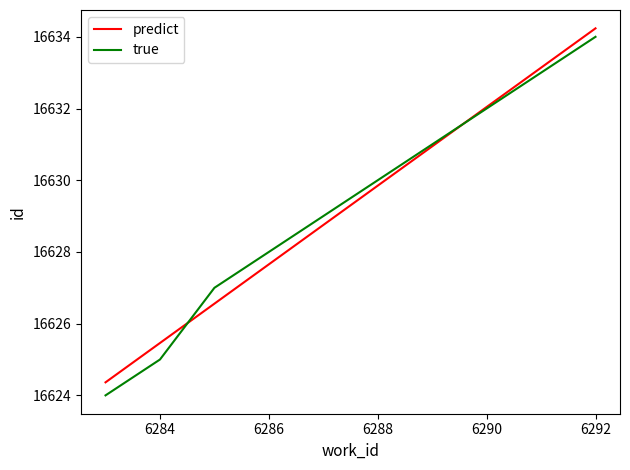

What is the lowest value of the predict series?

16624.4